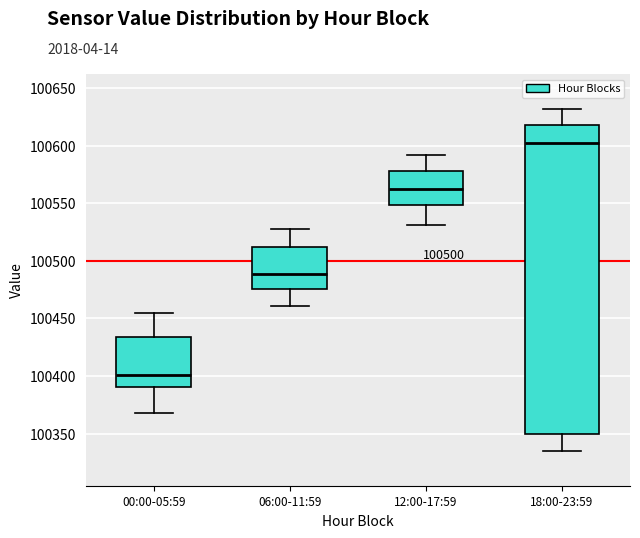

Comparing the boxes themselves (not the whiskers), which one is the tallest?

18:00-23:59